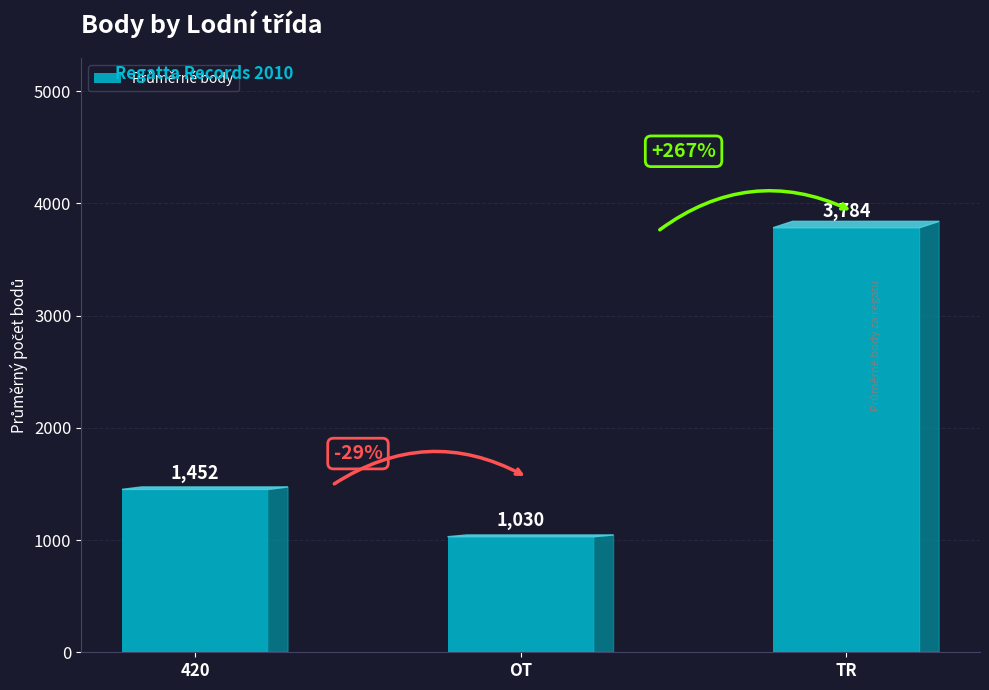

What is the difference between the maximum and minimum values?

2754.0